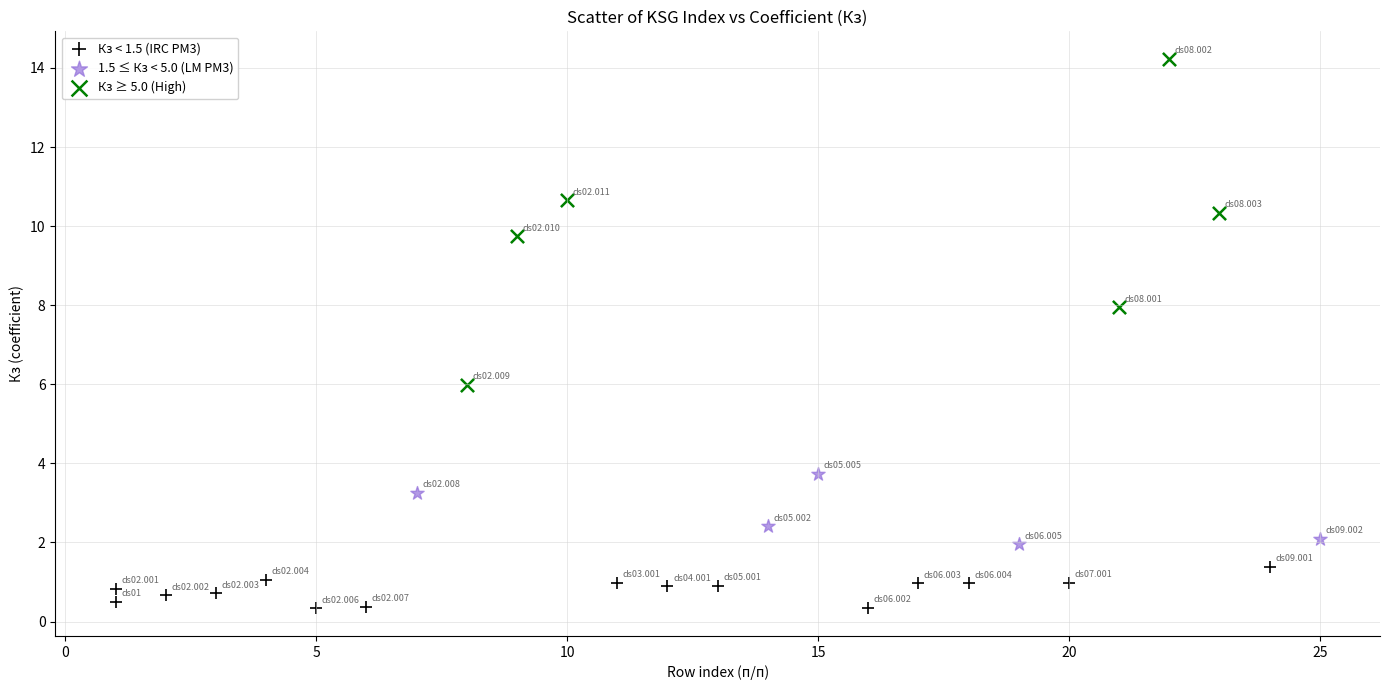

Which series contains the lowest Y value?

Кз < 1.5 (IRC PM3)